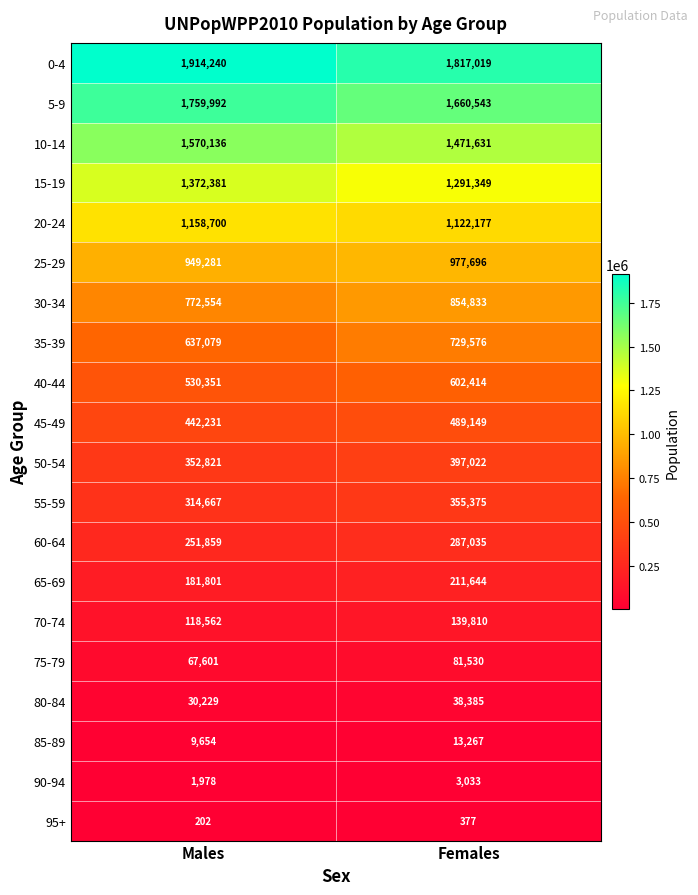

Read the 40-44 value at Females.

602414